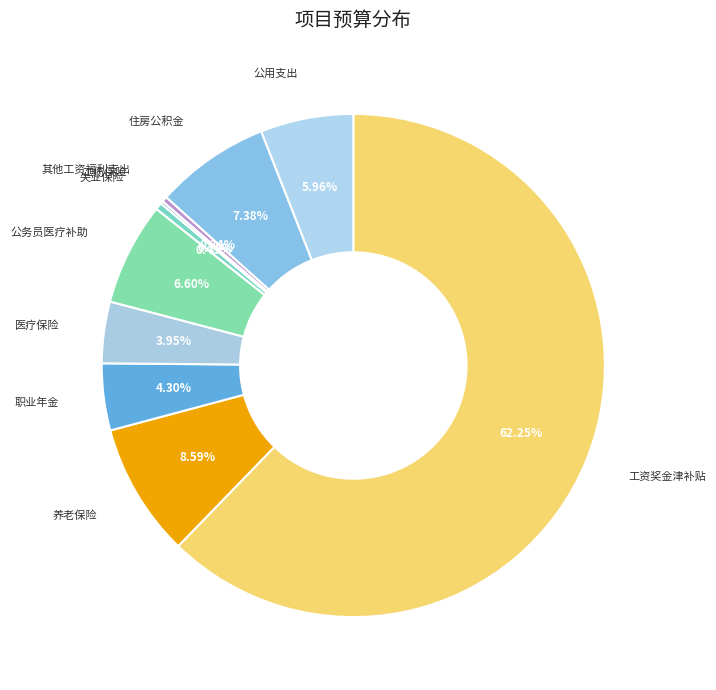

Rank the categories by value from highest to lowest.

工资奖金津补贴, 养老保险, 住房公积金, 公务员医疗补助, 公用支出, 职业年金, 医疗保险, 失业保险, 其他工资福利支出, 工伤保险